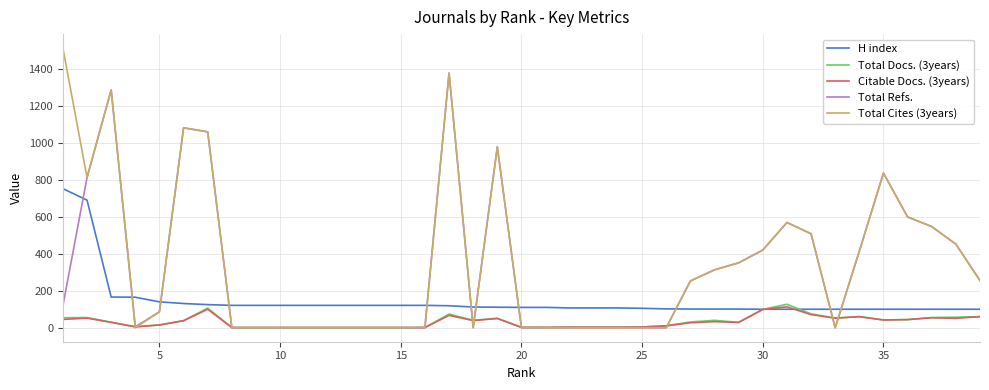

Which series has the widest spread of values?

Total Cites (3years)